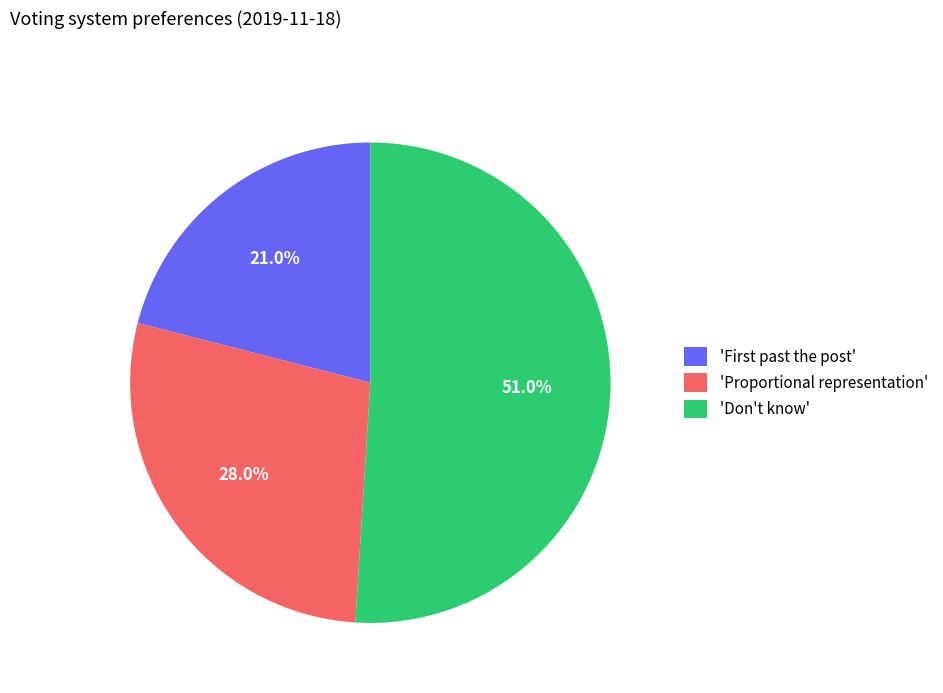

How much of the chart is everything except 'Don't know'?

49.0%